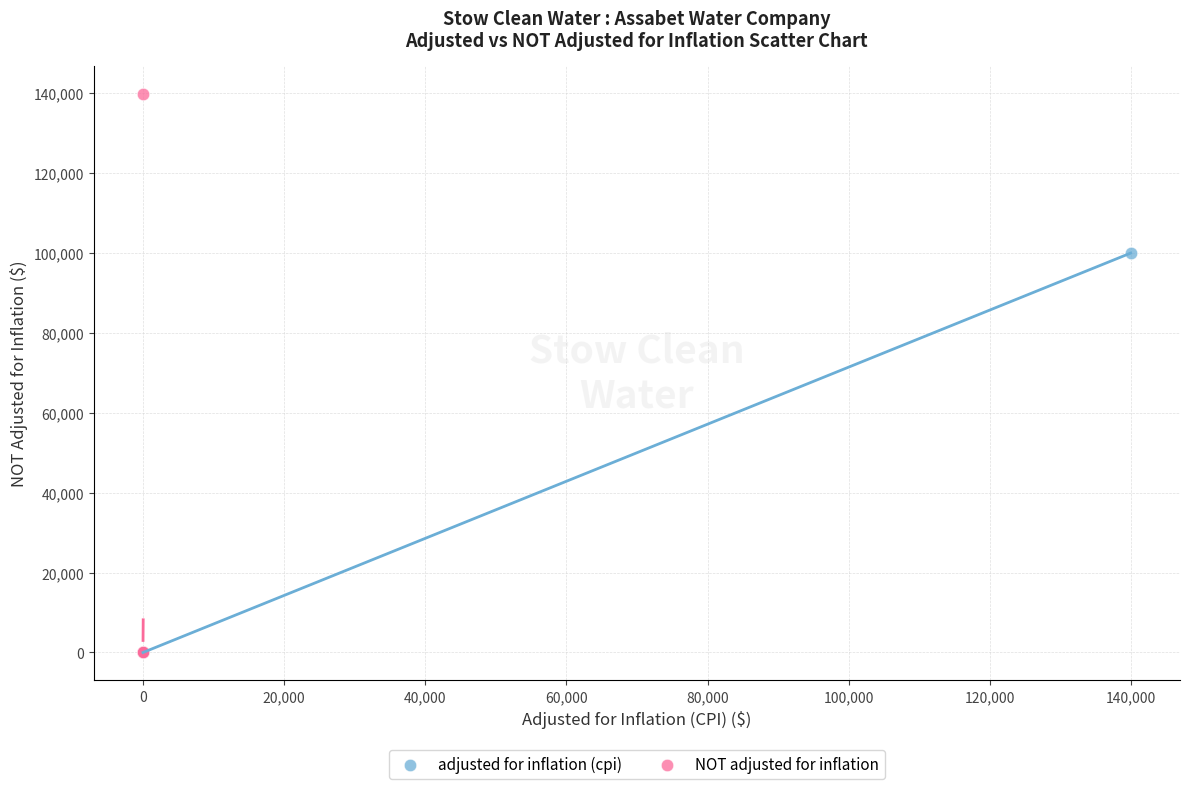

Which series has the largest Y range (max minus min)?

NOT adjusted for inflation